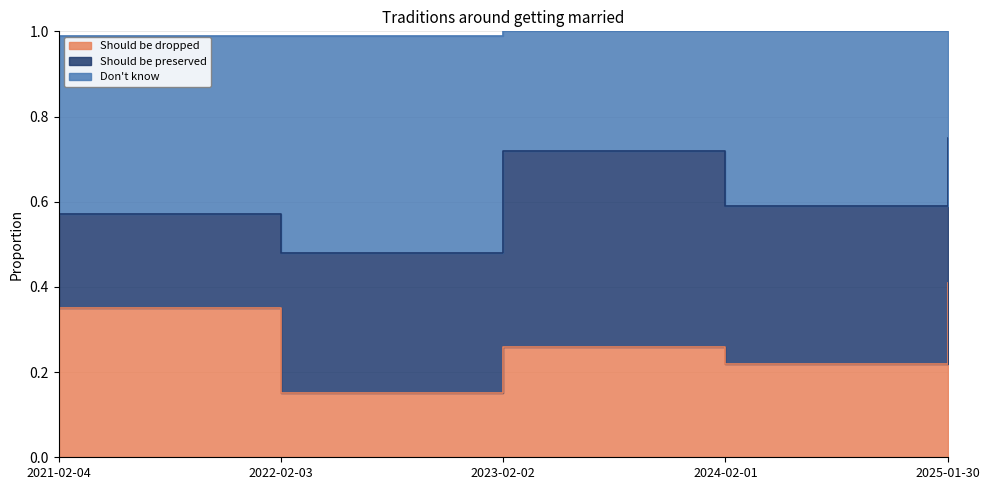

True or false: Don't know and Should be dropped intersect in this chart.

False